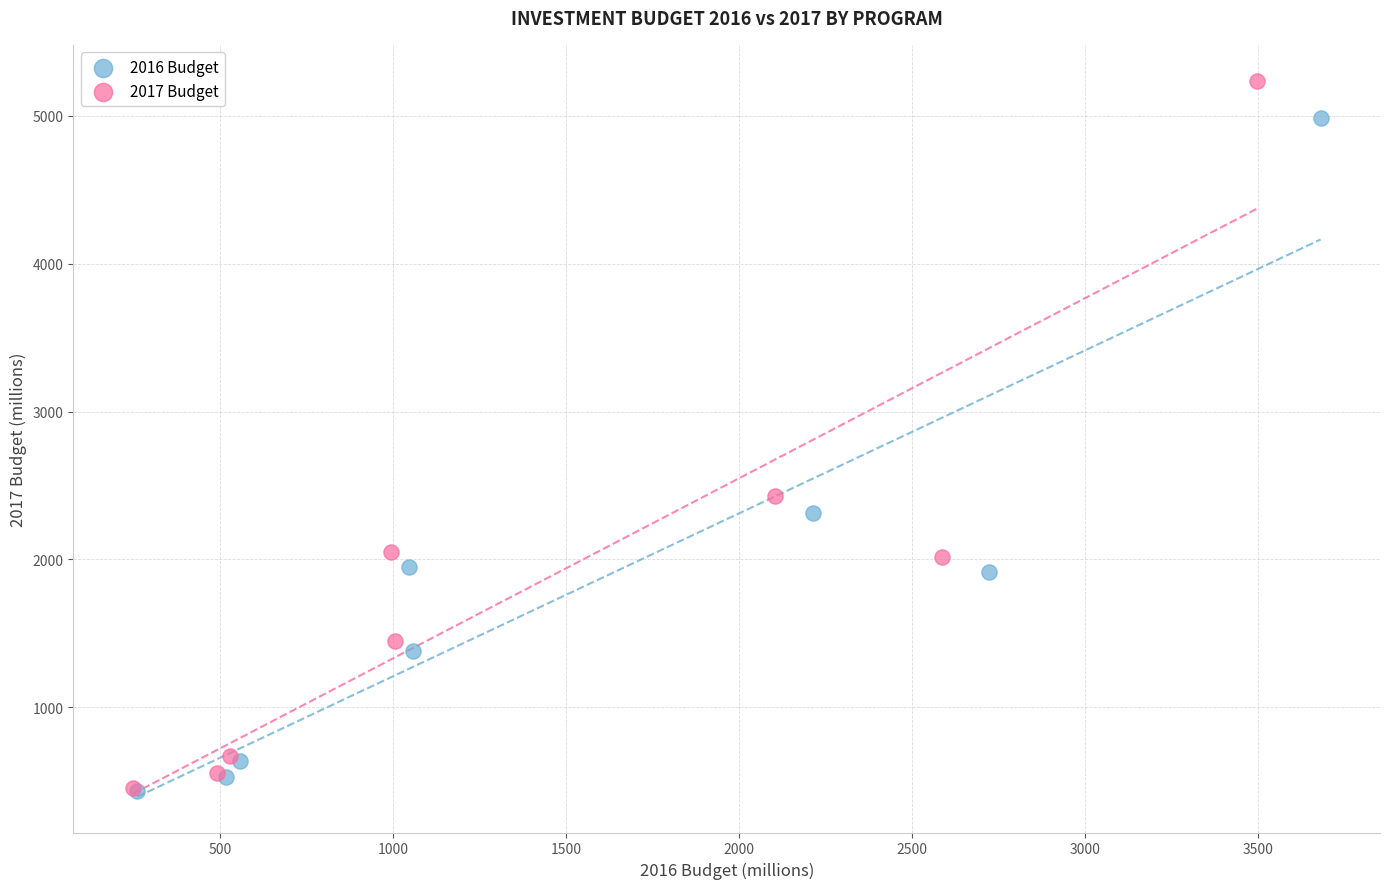

Which series has the widest spread of Y values?

2017 Budget